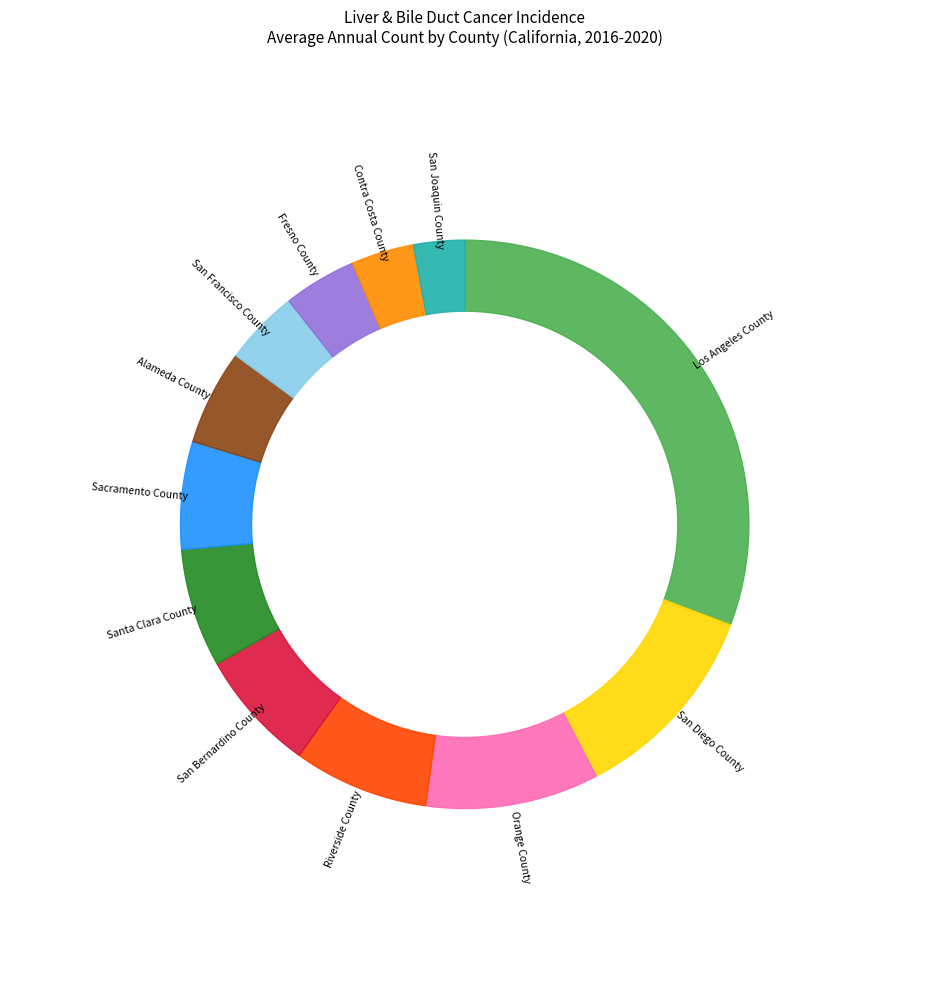

How many segments does this pie chart have?

12